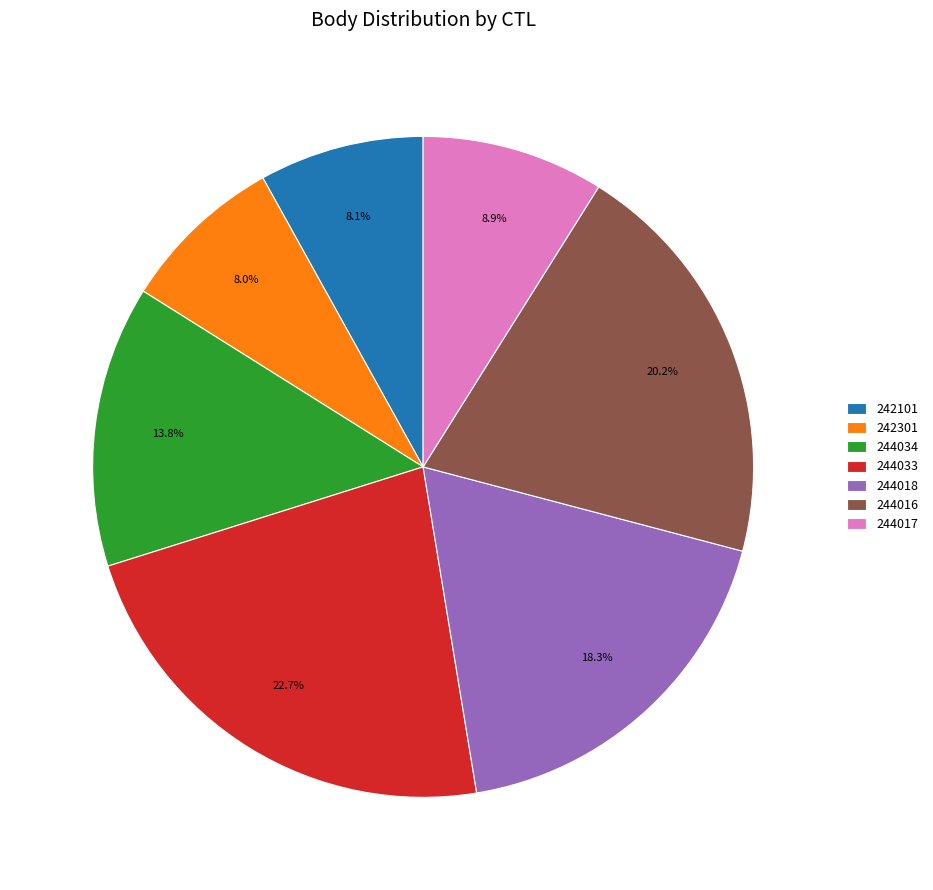

The 242301 slice represents 8% of the pie. True or false?

True